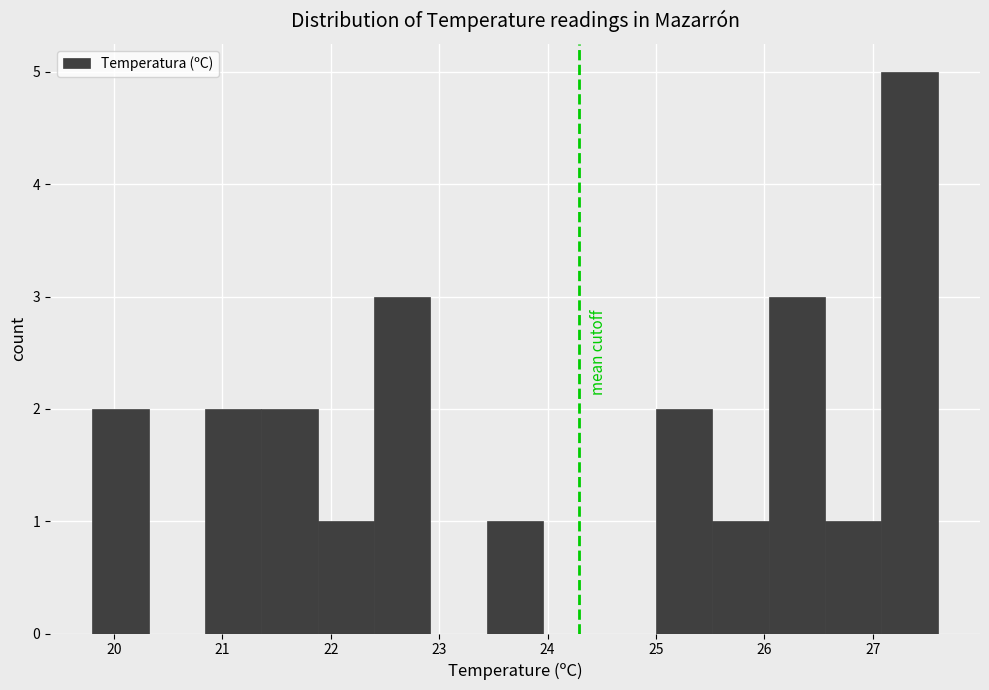

What is the height of the bar covering 26.56 to 27.08 on the x-axis? Neither the bar edges nor the heights are printed on the chart, so give them approximately, as read against the axes.

1